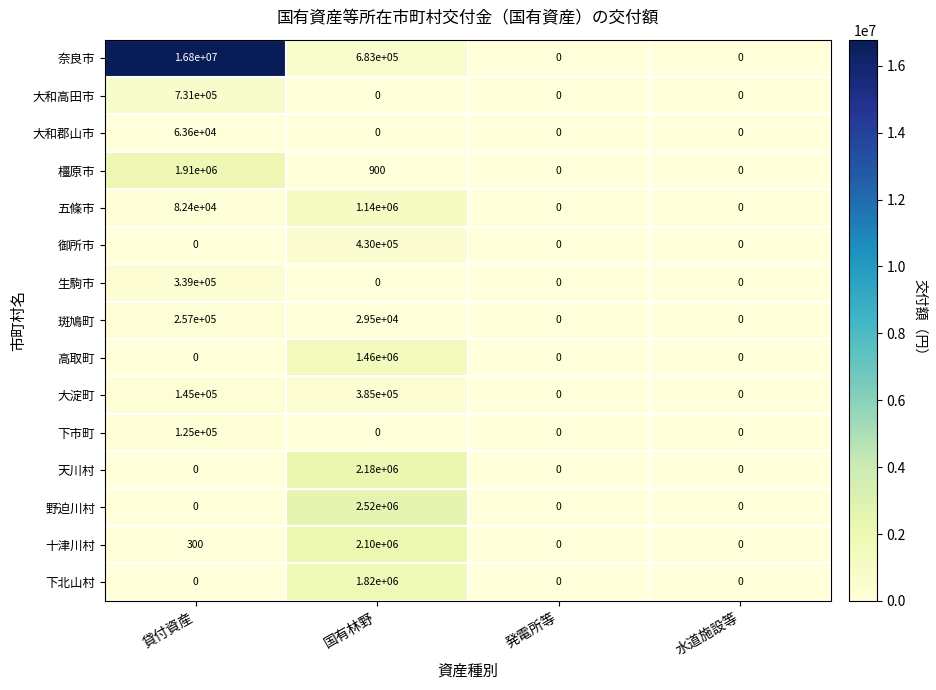

List the series in order of their peak value, lowest first.

大和郡山市, 下市町, 斑鳩町, 生駒市, 大淀町, 御所市, 大和高田市, 五條市, 高取町, 下北山村, 橿原市, 十津川村, 天川村, 野迫川村, 奈良市